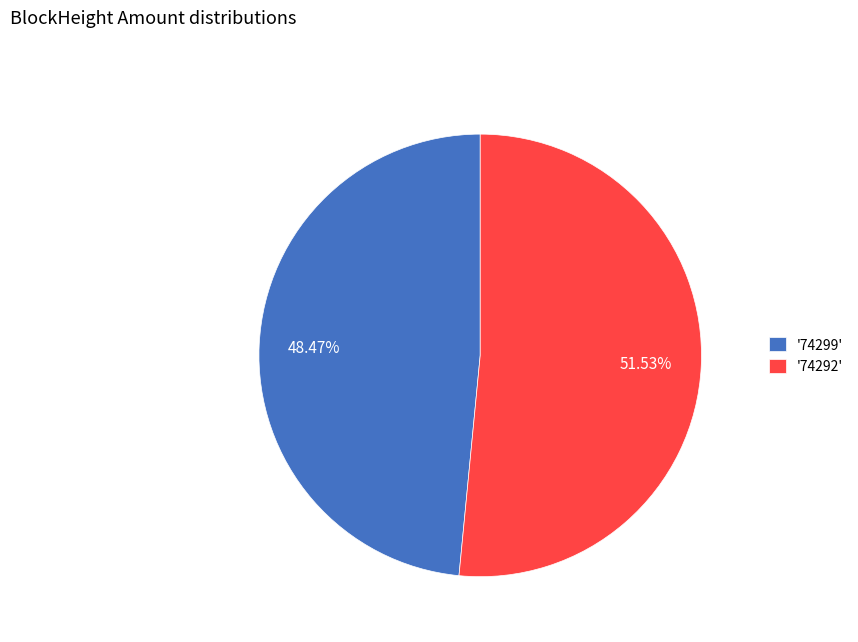

Which has a higher value, '74299' or '74292'?

'74292'